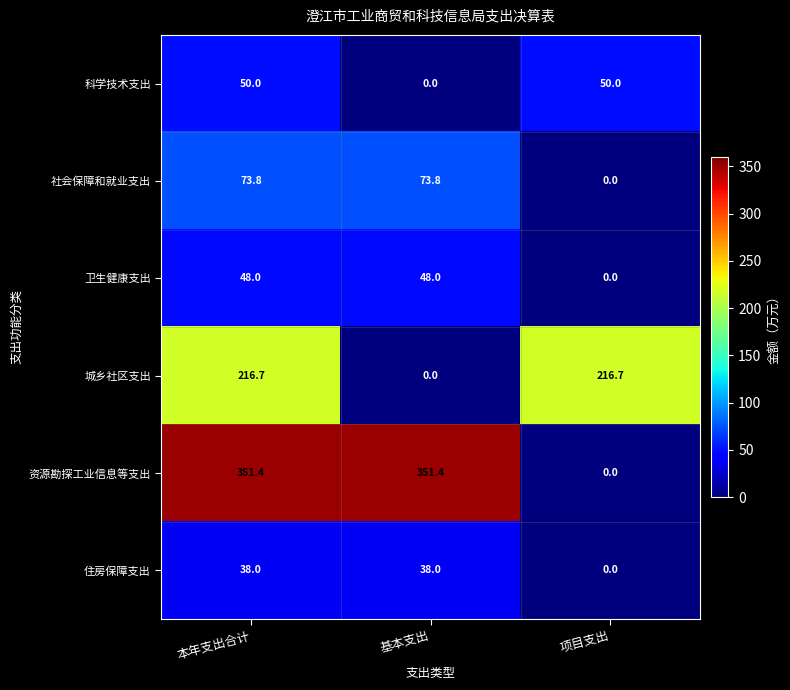

List the series in order of their peak value, lowest first.

住房保障支出, 卫生健康支出, 科学技术支出, 社会保障和就业支出, 城乡社区支出, 资源勘探工业信息等支出